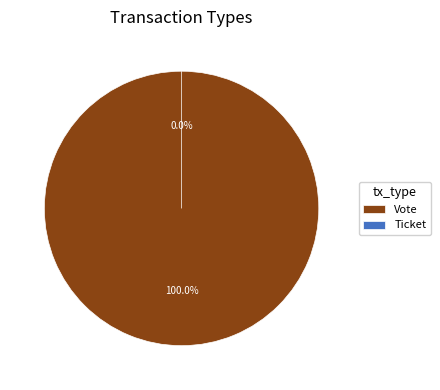

To the nearest percent, what is the combined percentage of Vote and Ticket?

100%